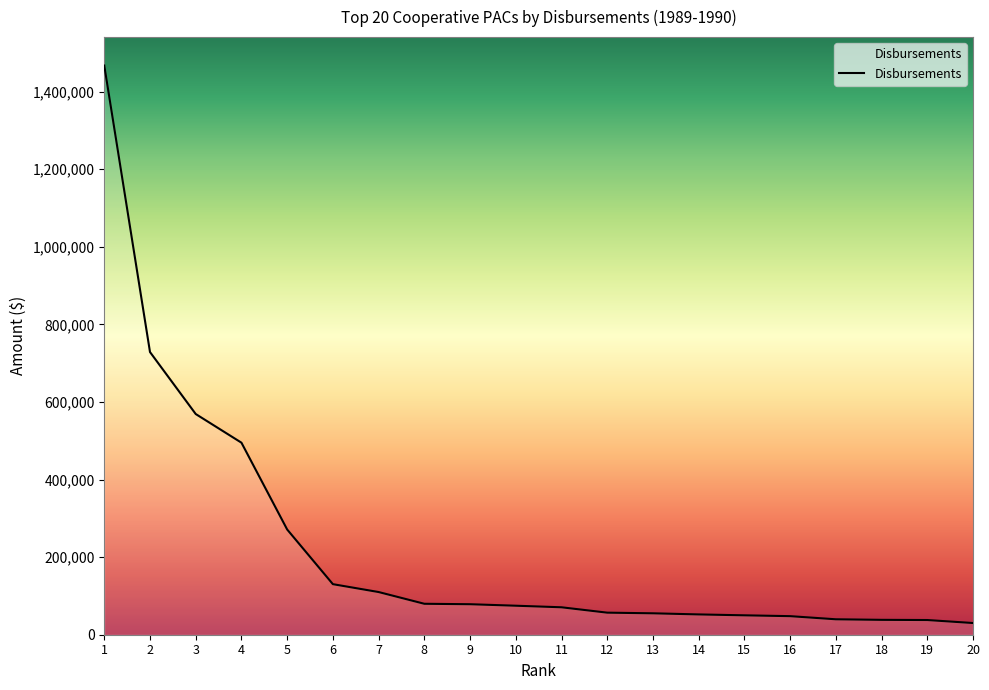

What is the difference between the maximum and minimum values?

1436760